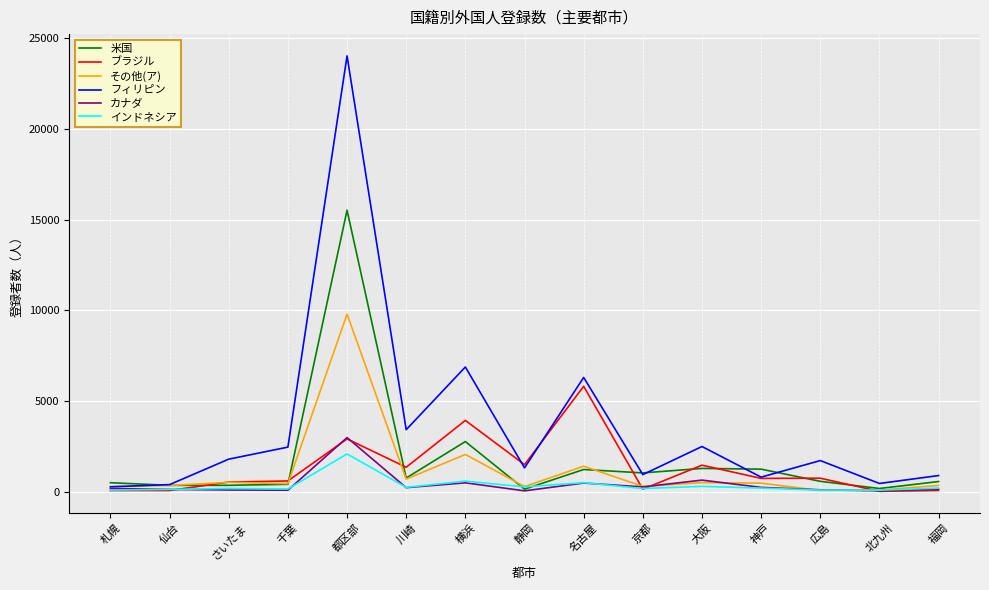

Where is その他(ア) nearest to the value 4938?

横浜